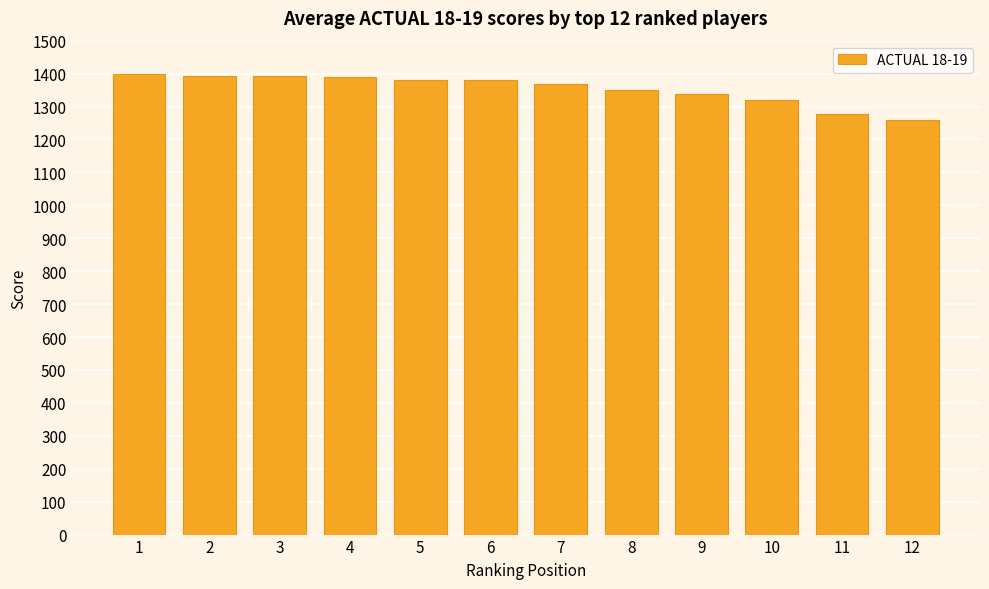

What is the value of the 3rd bar from the left?

1394